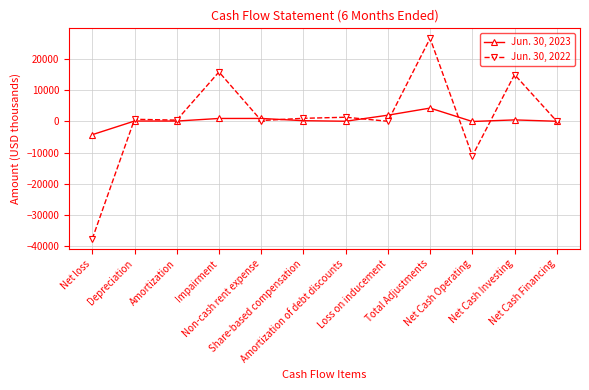

How many data points does each series have?

12